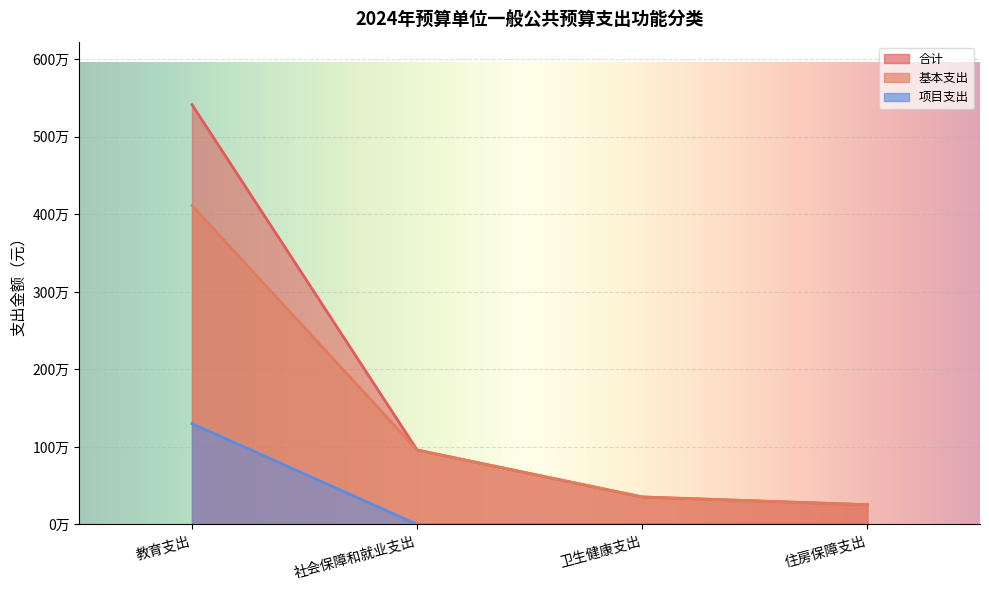

True or false: 合计 has a value of 5415448.4 at 教育支出.

True